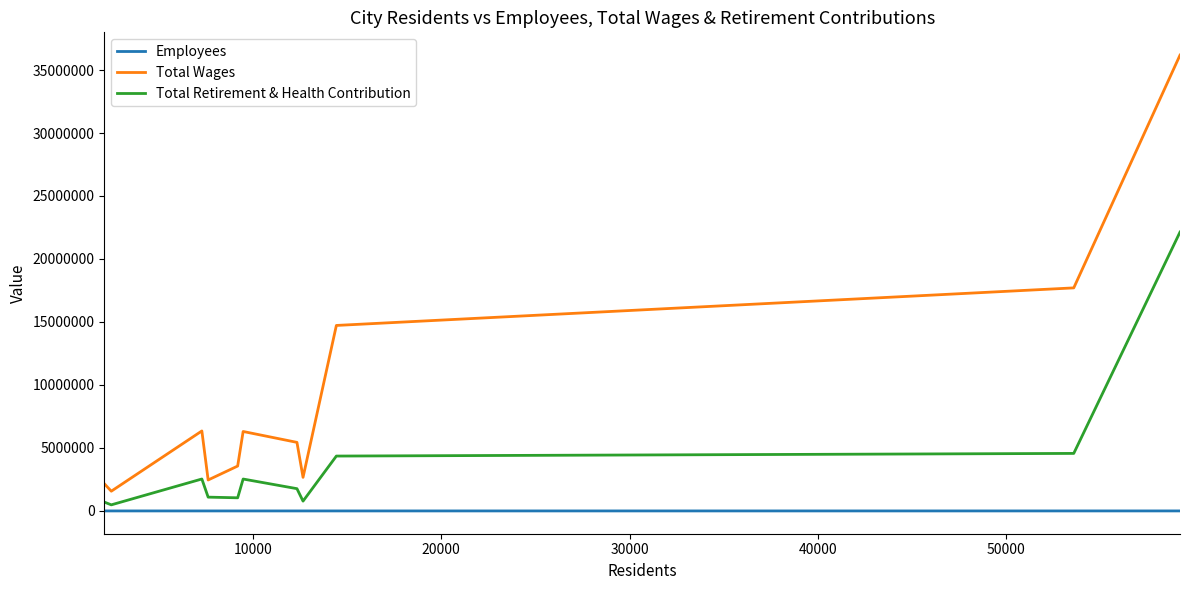

Rank the series by their maximum value, from lowest to highest.

Employees, Total Retirement & Health Contribution, Total Wages